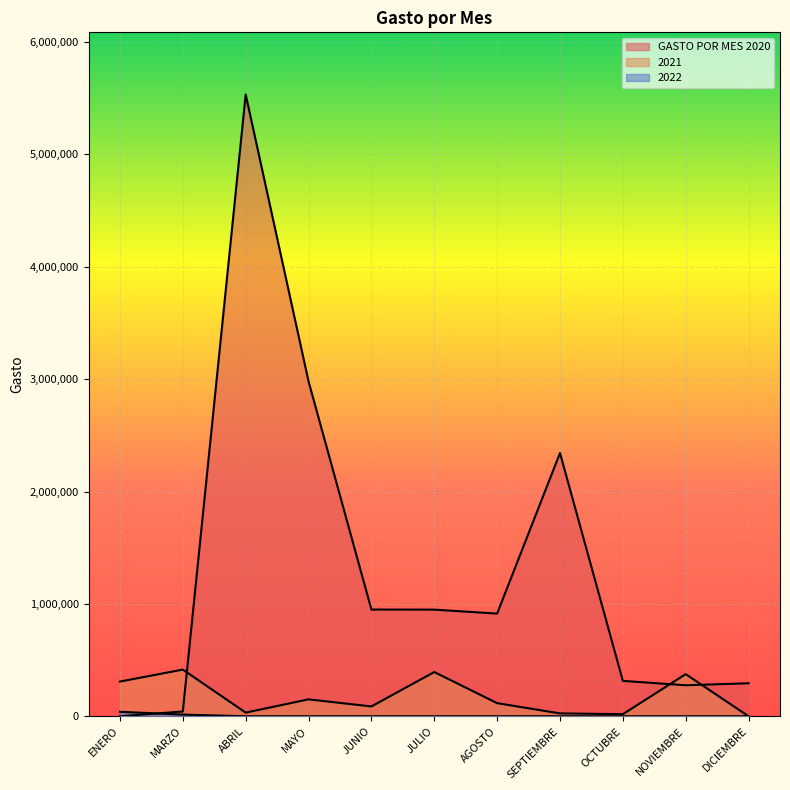

In GASTO POR MES 2020, how many points are higher than both neighbors (excluding endpoints)?

2